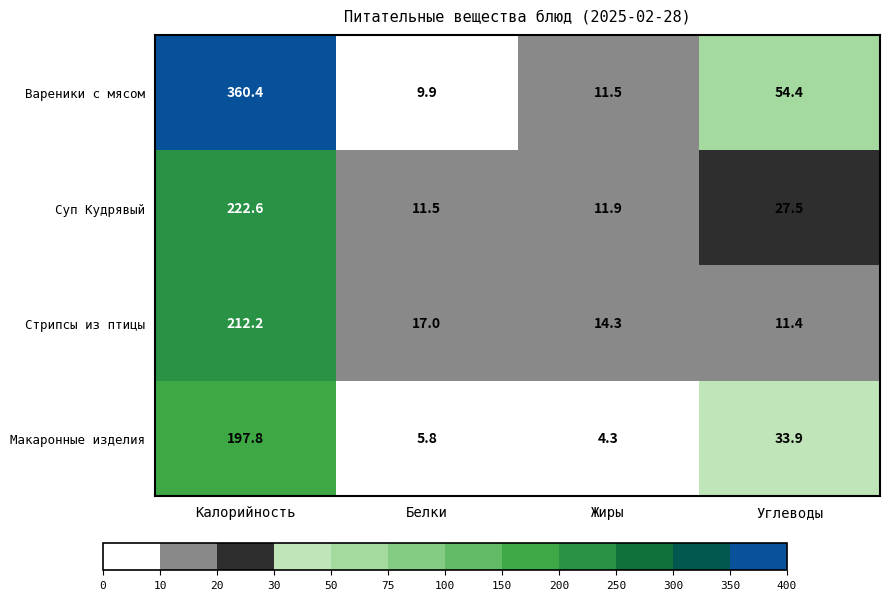

Between Калорийность and Углеводы, which series saw the biggest shift?

Вареники с мясом